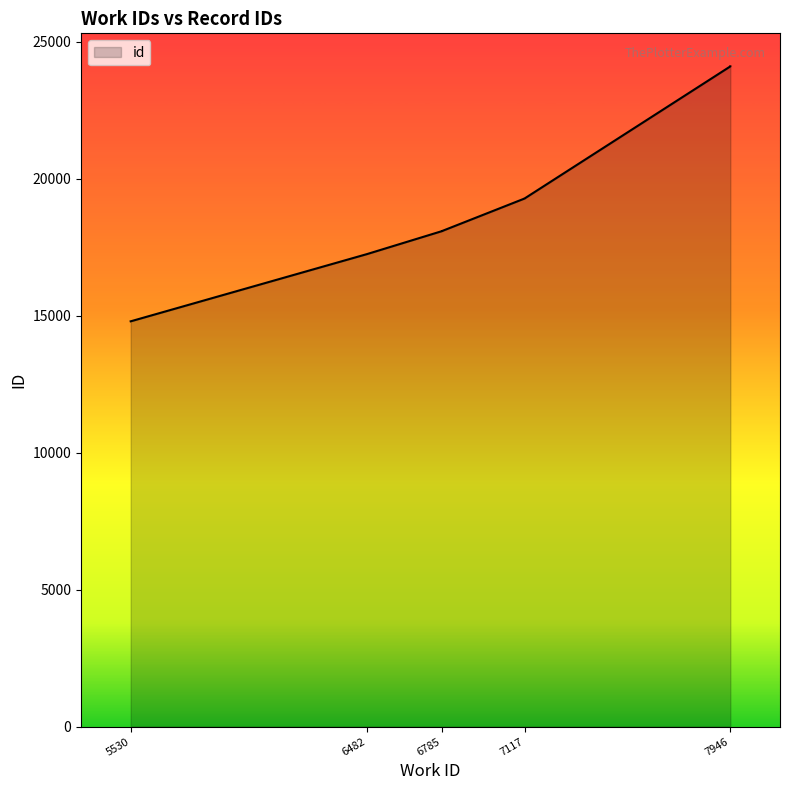

Where is the data nearest to the value 19447?

7117